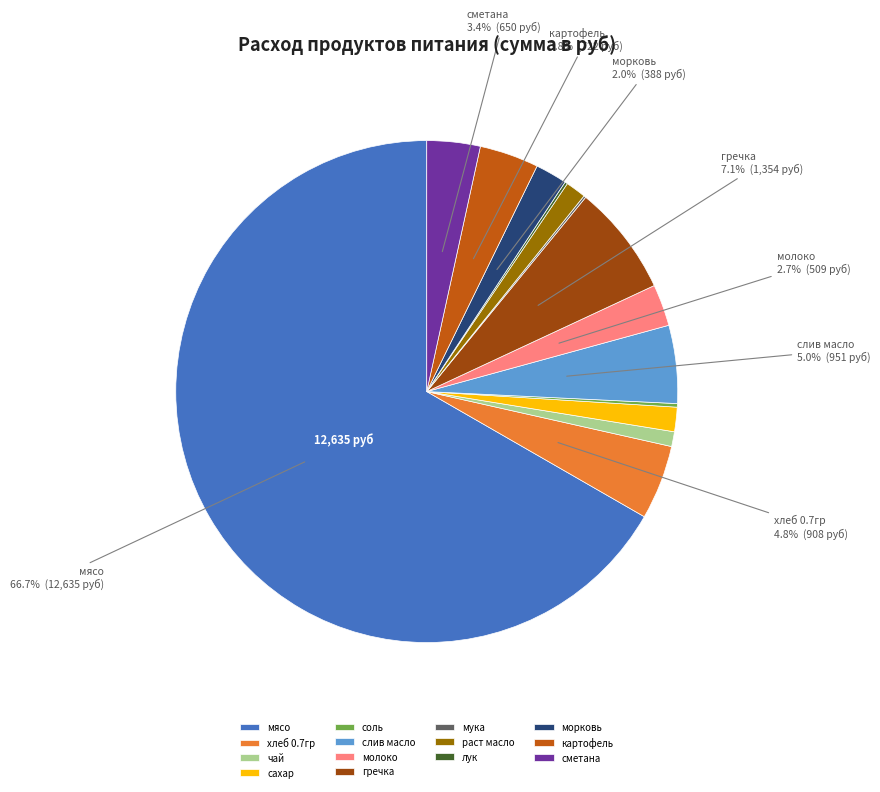

To the nearest percent, what is the average slice percentage?

7%